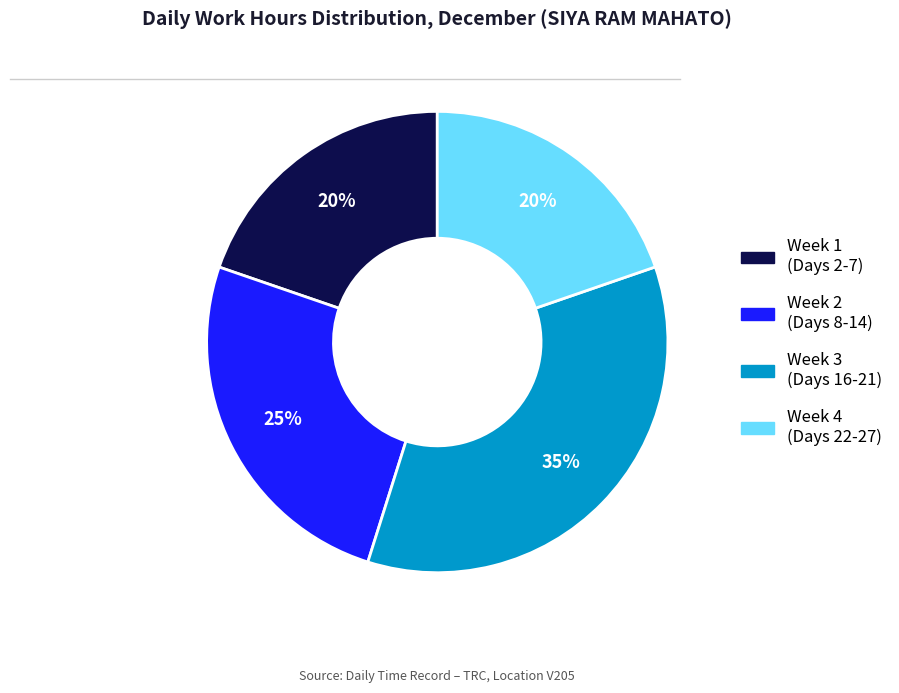

Is there any slice that represents more than half of the pie?

No